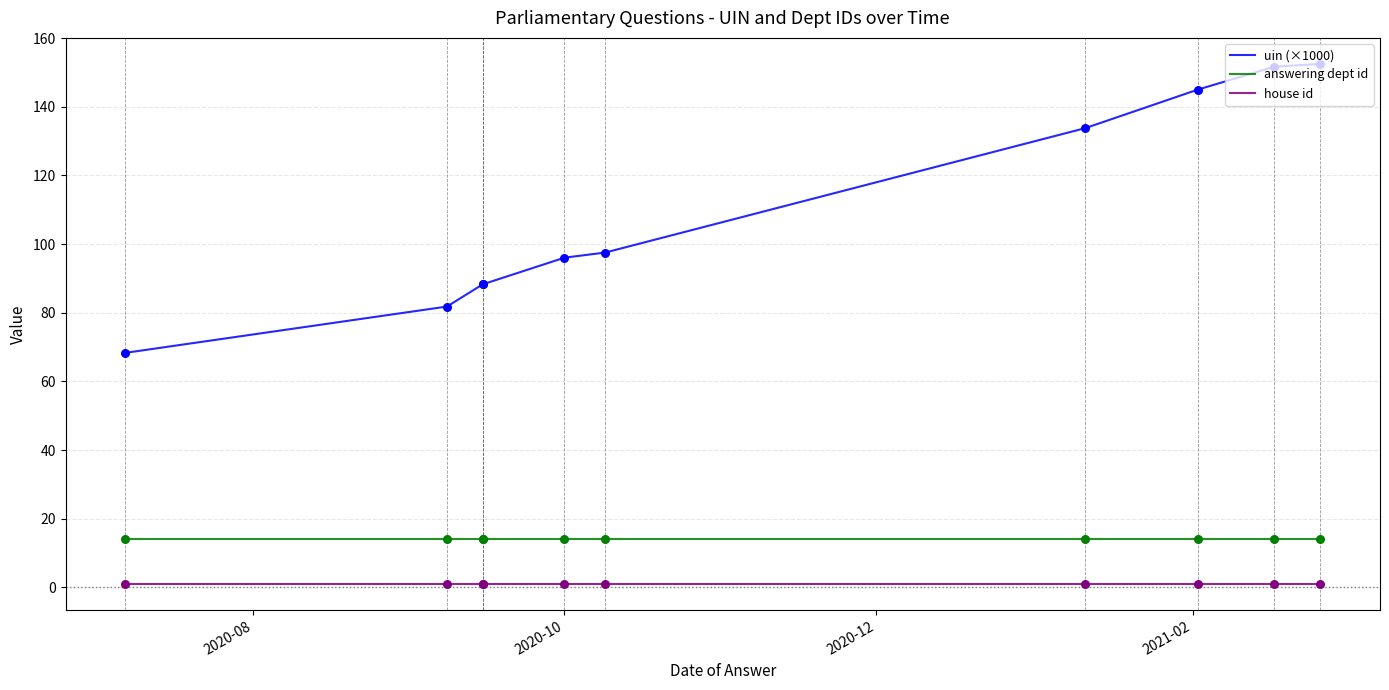

Is the value of house id at 9 greater than the value of answering dept id at 2020-12?

No